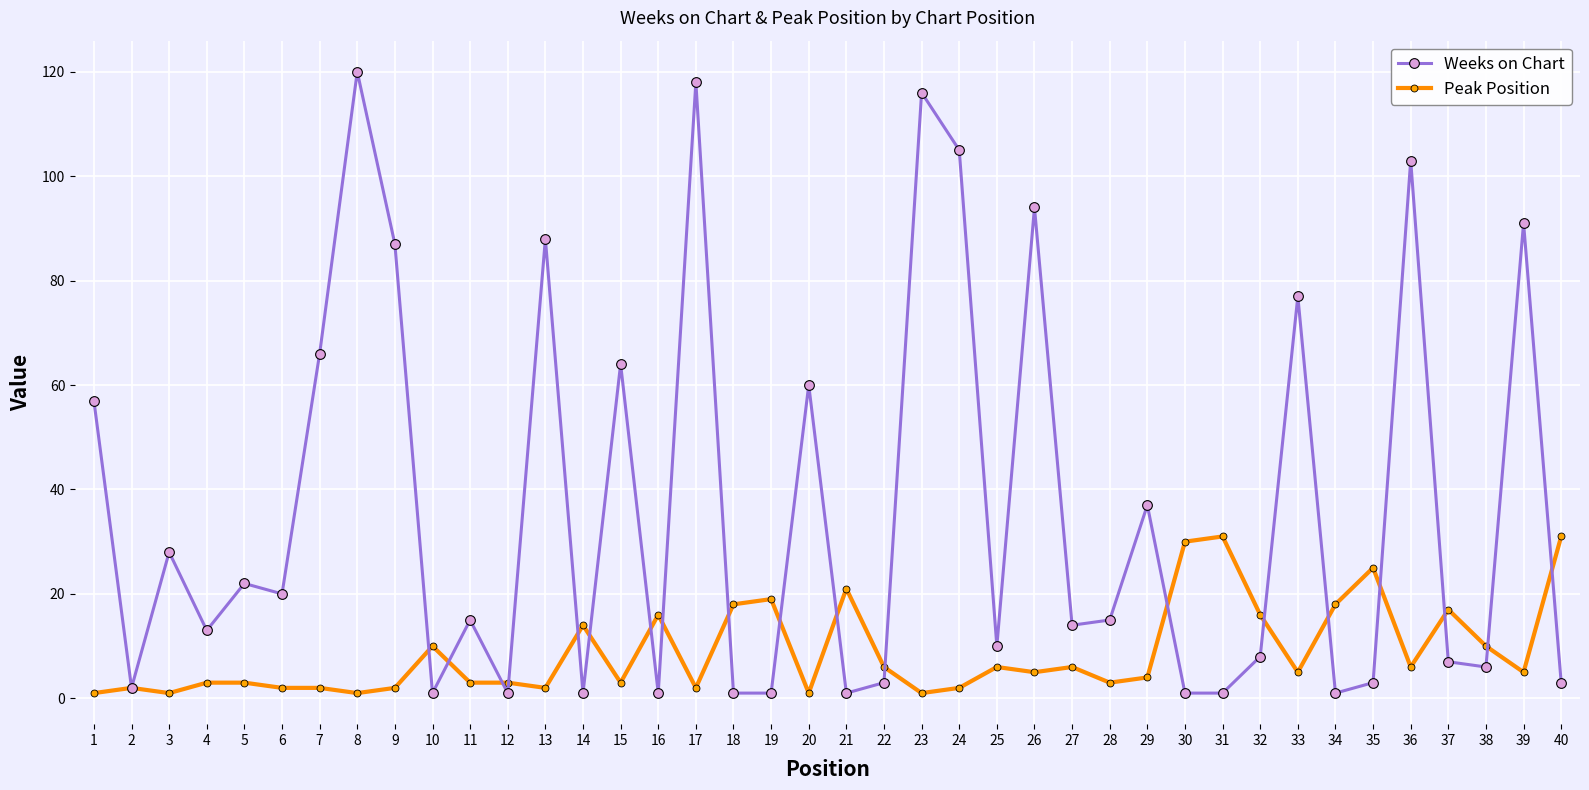

Which series has the largest total across all categories?

Weeks on Chart